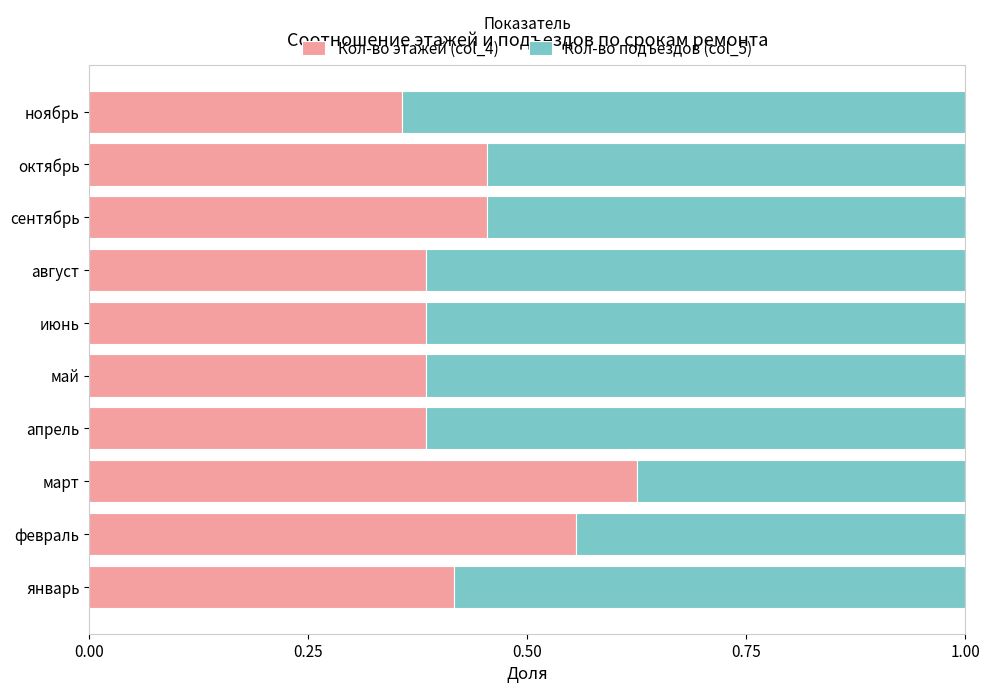

What is the difference between the maximum and minimum values in the Кол-во этажей (col_4) series?

0.3